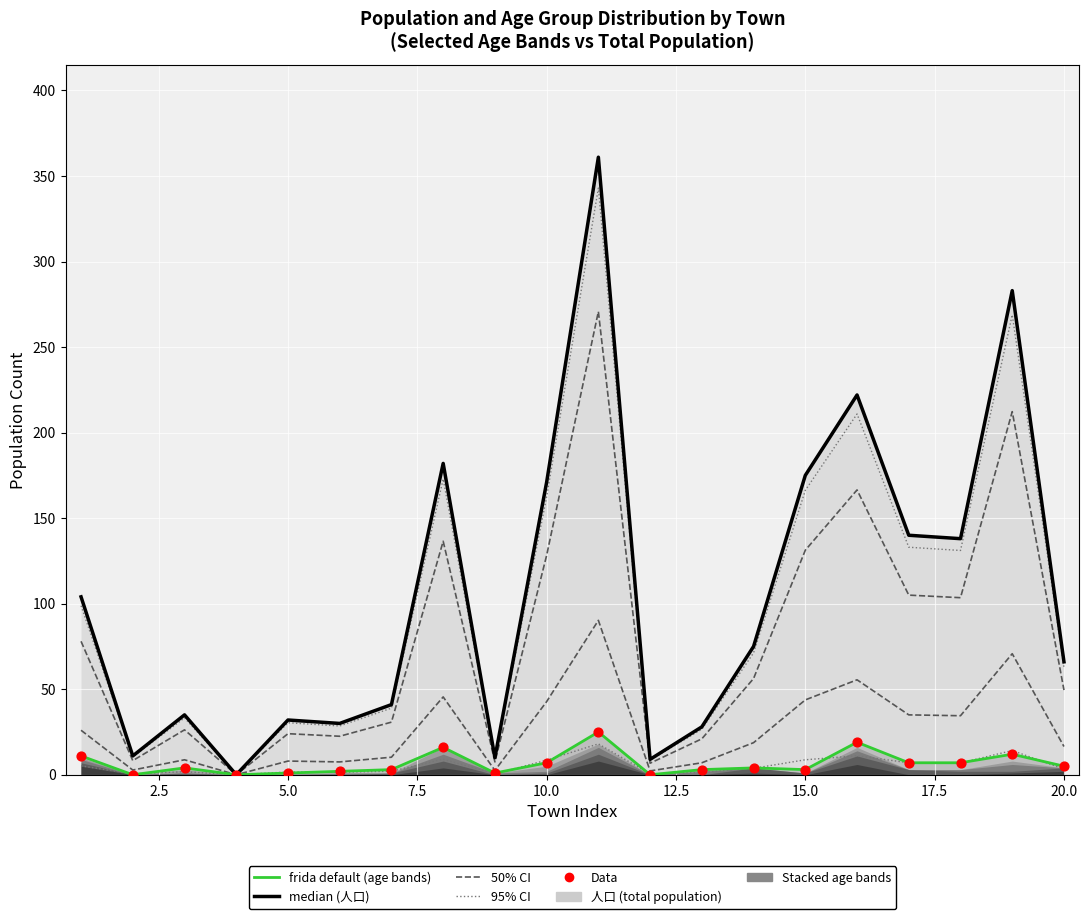

Which series has the largest total across all categories?

人口